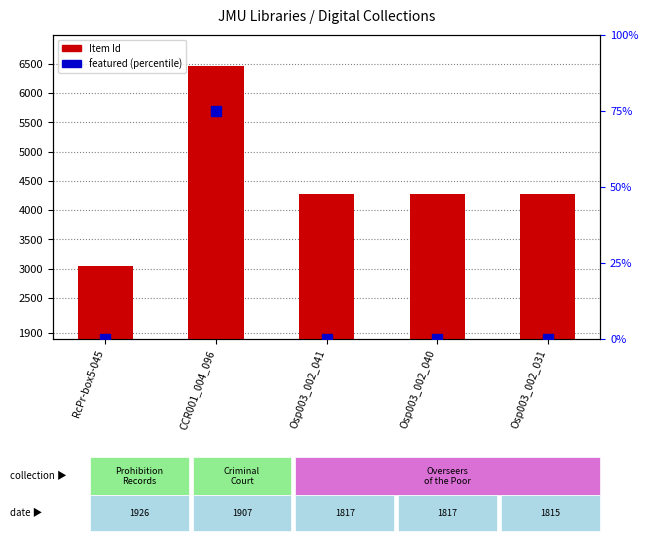

Are the bars horizontal?

No